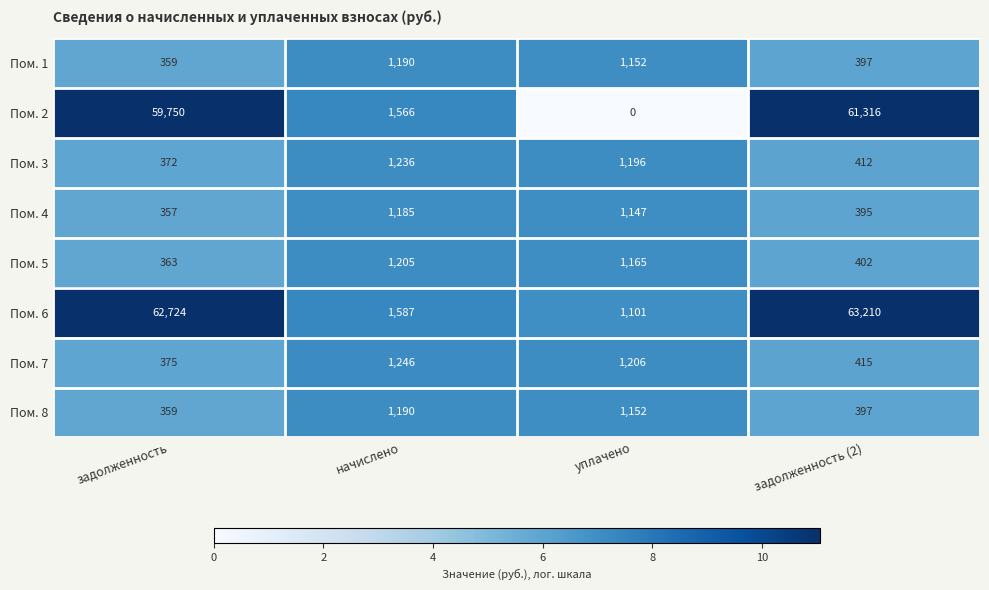

Which series has the largest total across all categories?

Пом. 6